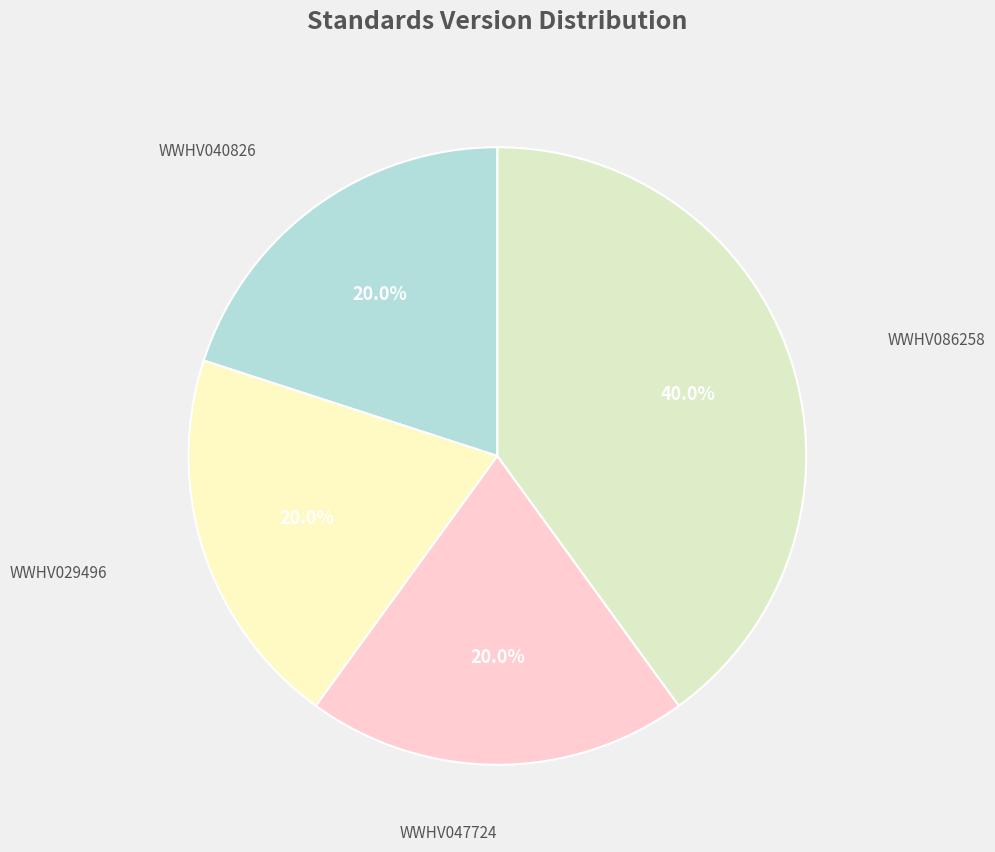

What portion of the pie excludes WWHV086258?

60.0%